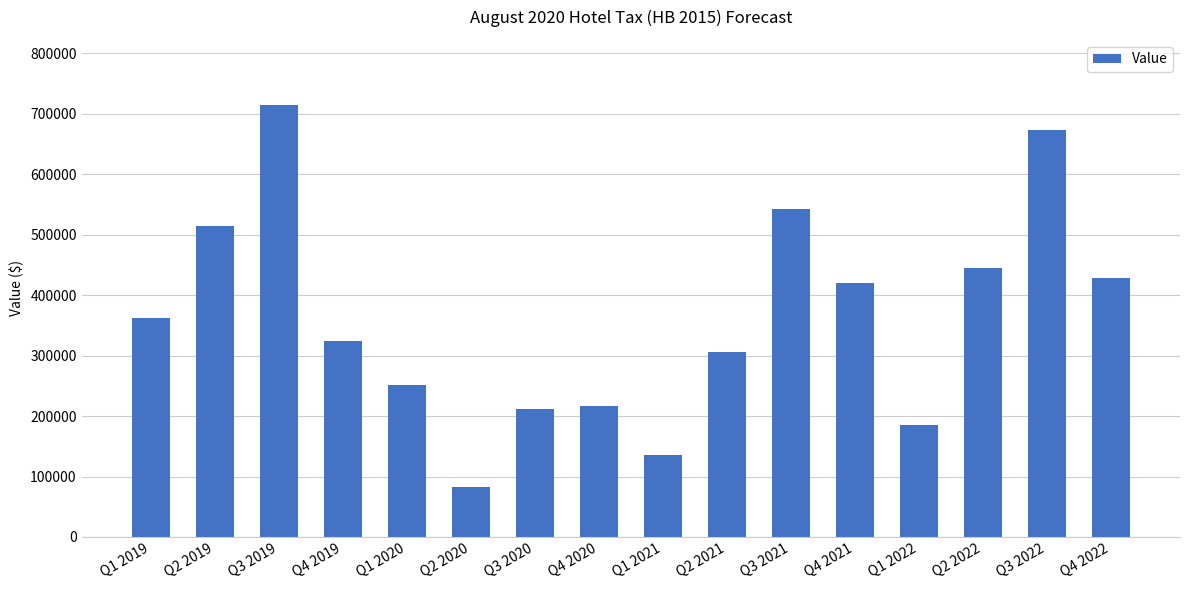

Which has a higher value, Q1 2022 or Q2 2021?

Q2 2021